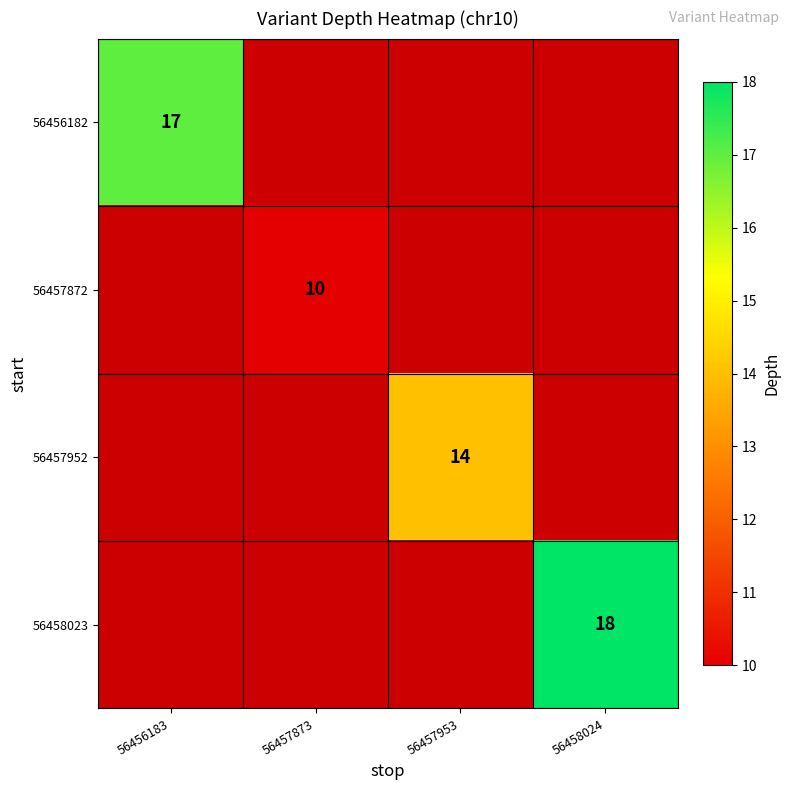

The 56457952 series shows 14 at 56457953. True or false?

True